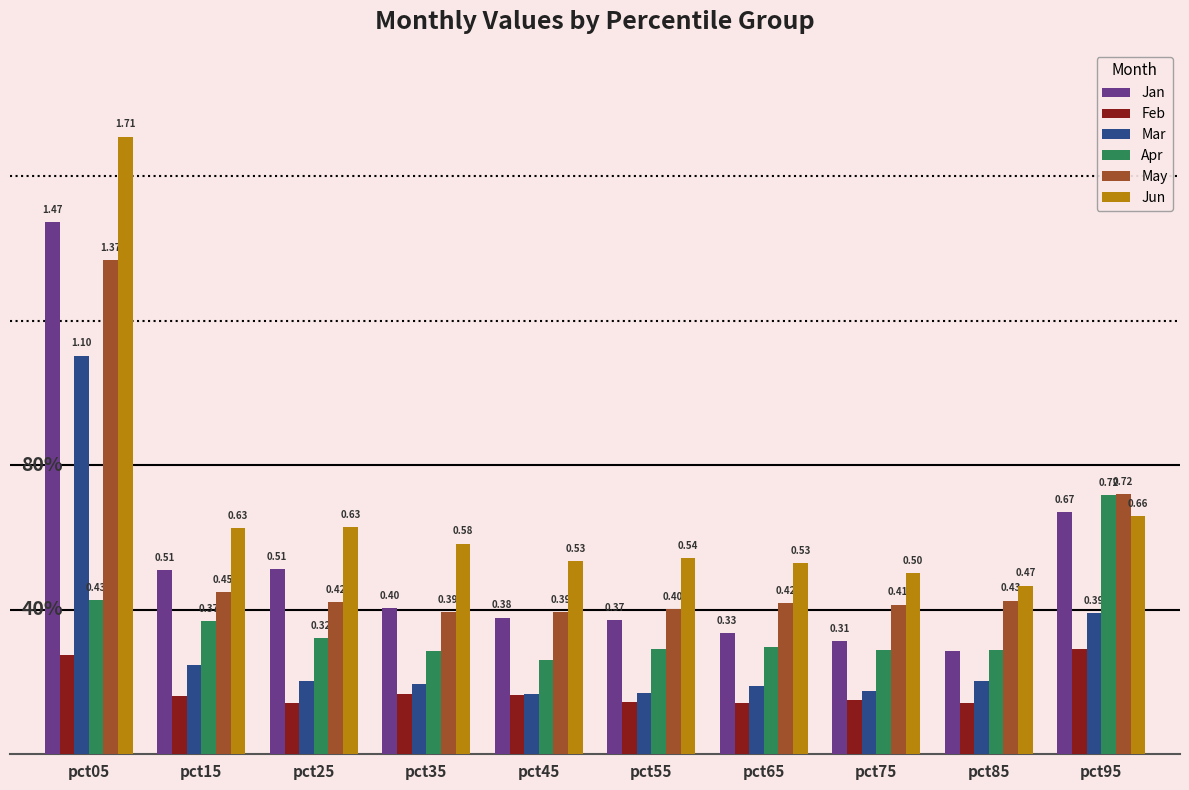

List the series in order of their peak value, lowest first.

Feb, Apr, Mar, May, Jan, Jun